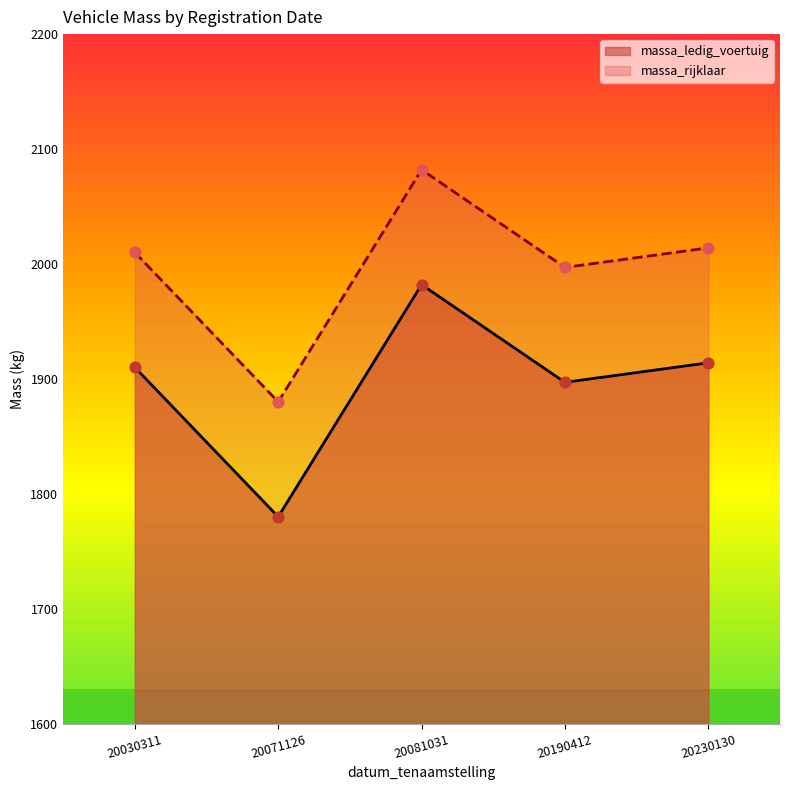

At how many categories does at least one series exceed 1920?

4